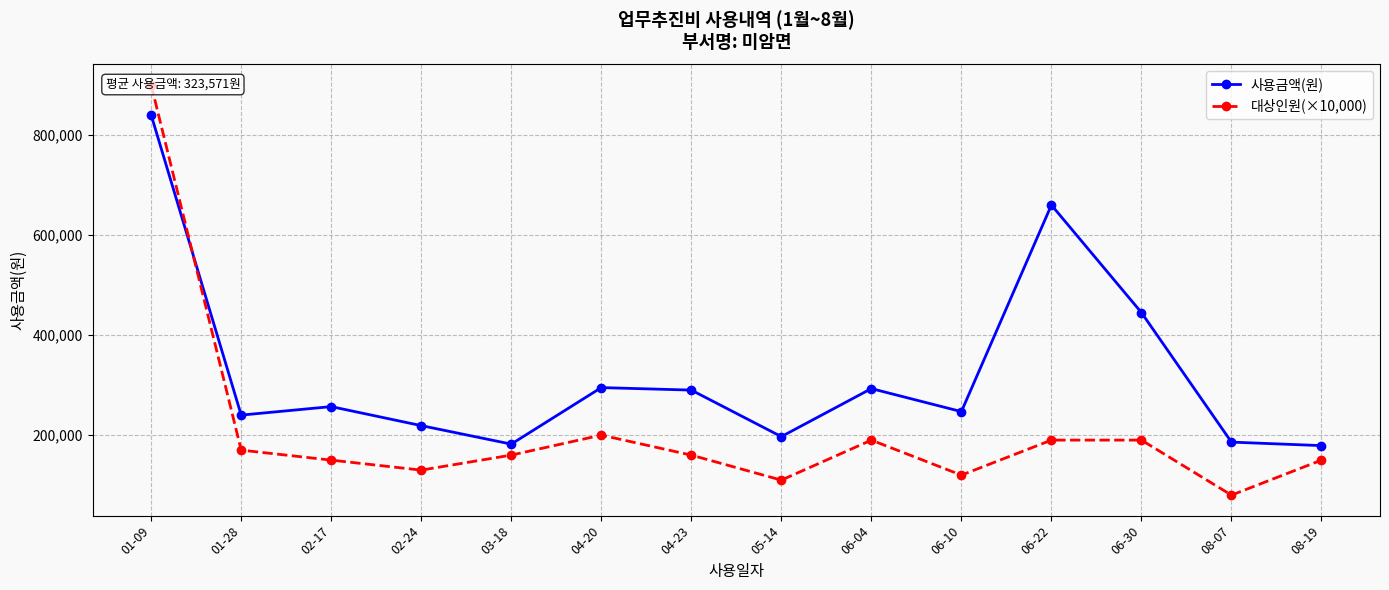

How many times do 대상인원(×10,000) and 사용금액(원) cross each other?

1